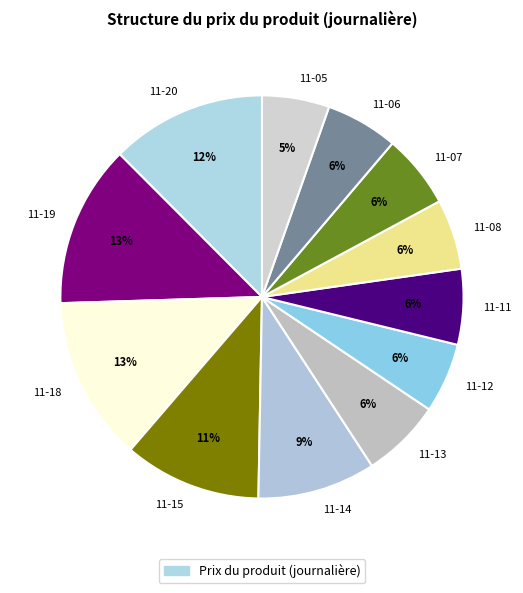

Is there a majority slice in this chart?

No